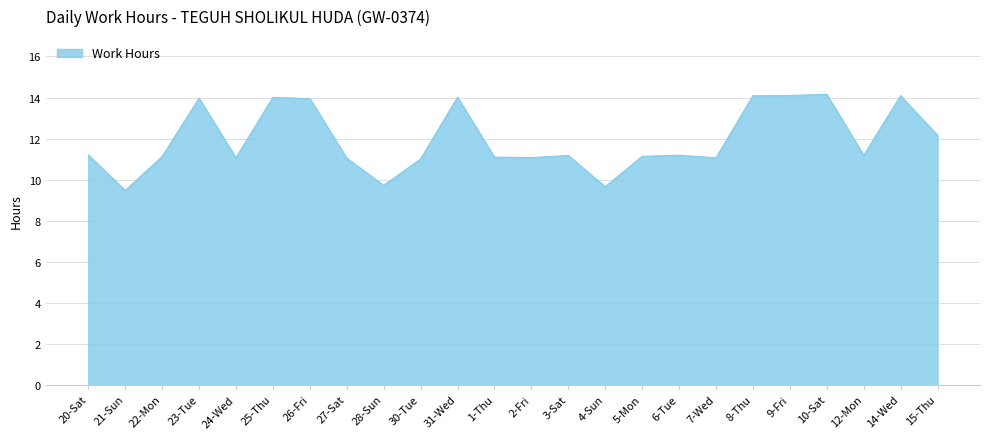

What position from the left is 28-Sun?

9